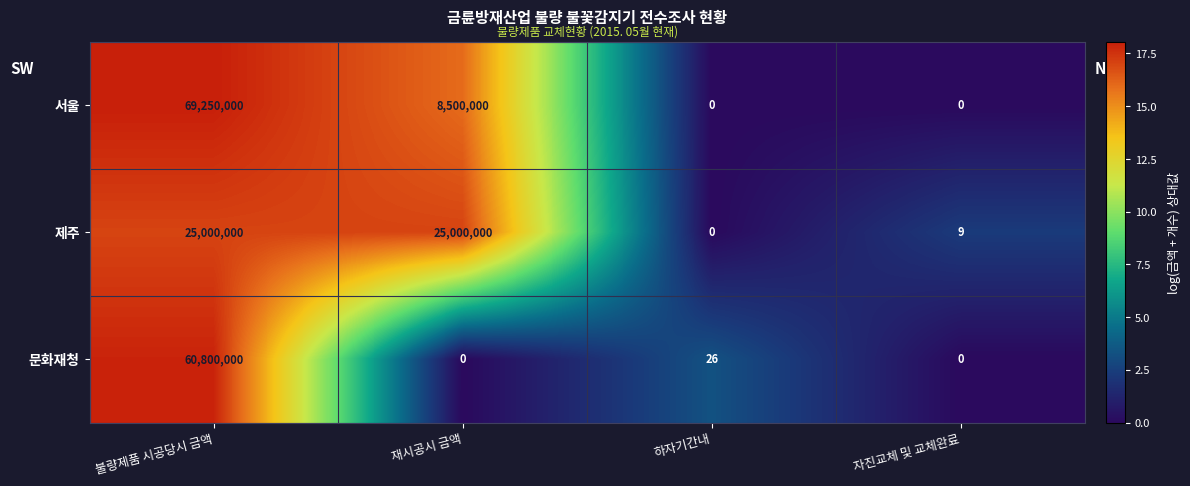

Which series has the widest spread of values?

서울